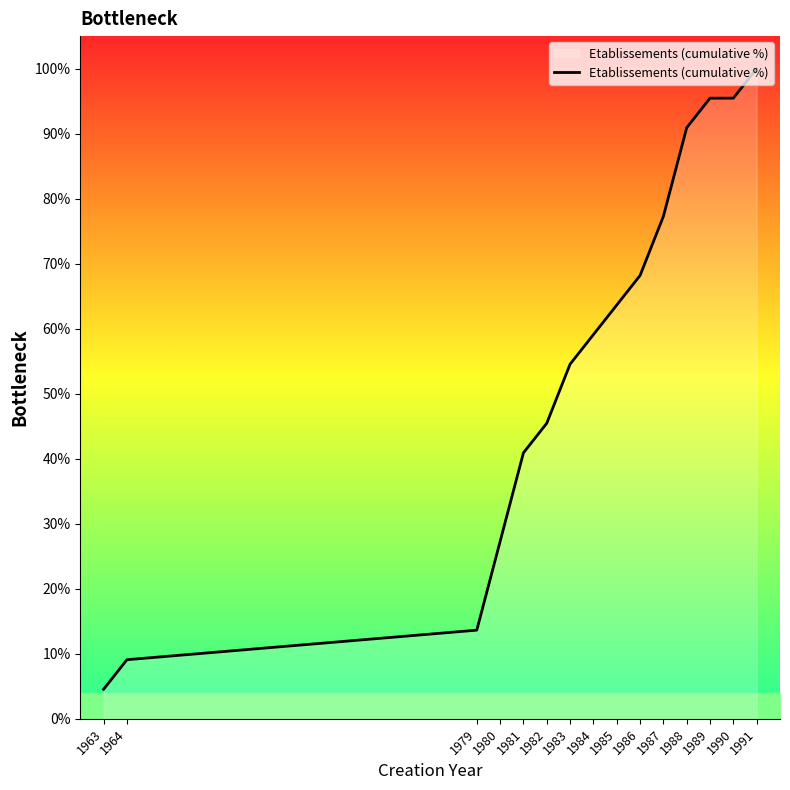

True or false: there are more than 2 points higher than both neighbors.

False